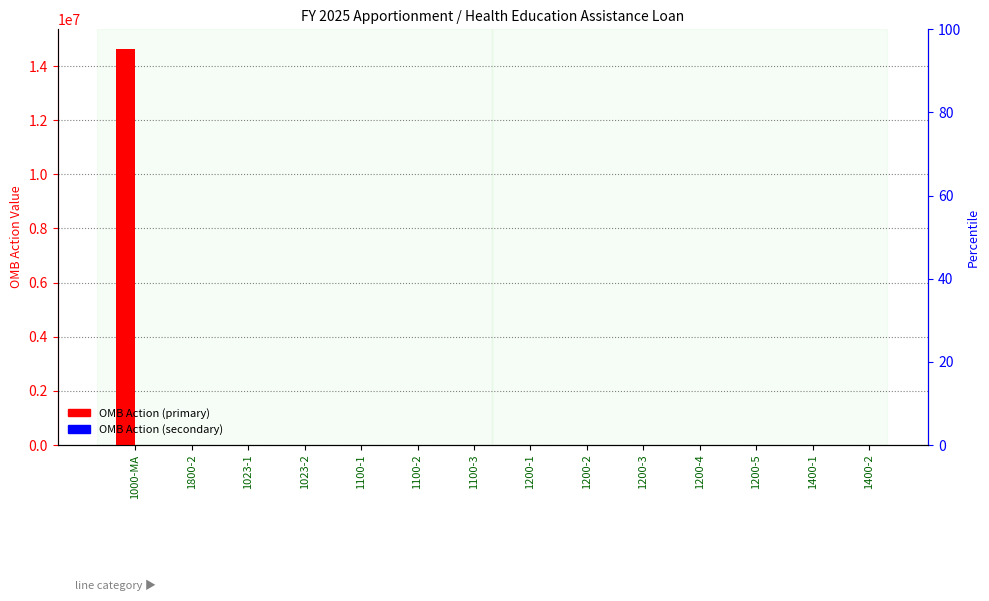

Reading right to left, transcribe all the data shown in this chart.

OMB Action (primary): 0	0	0	0	0	0	0	0	0	0	0	0	872	14623476
OMB Action (secondary): 0	0	0	0	0	0	0	0	0	0	0	0	0	0